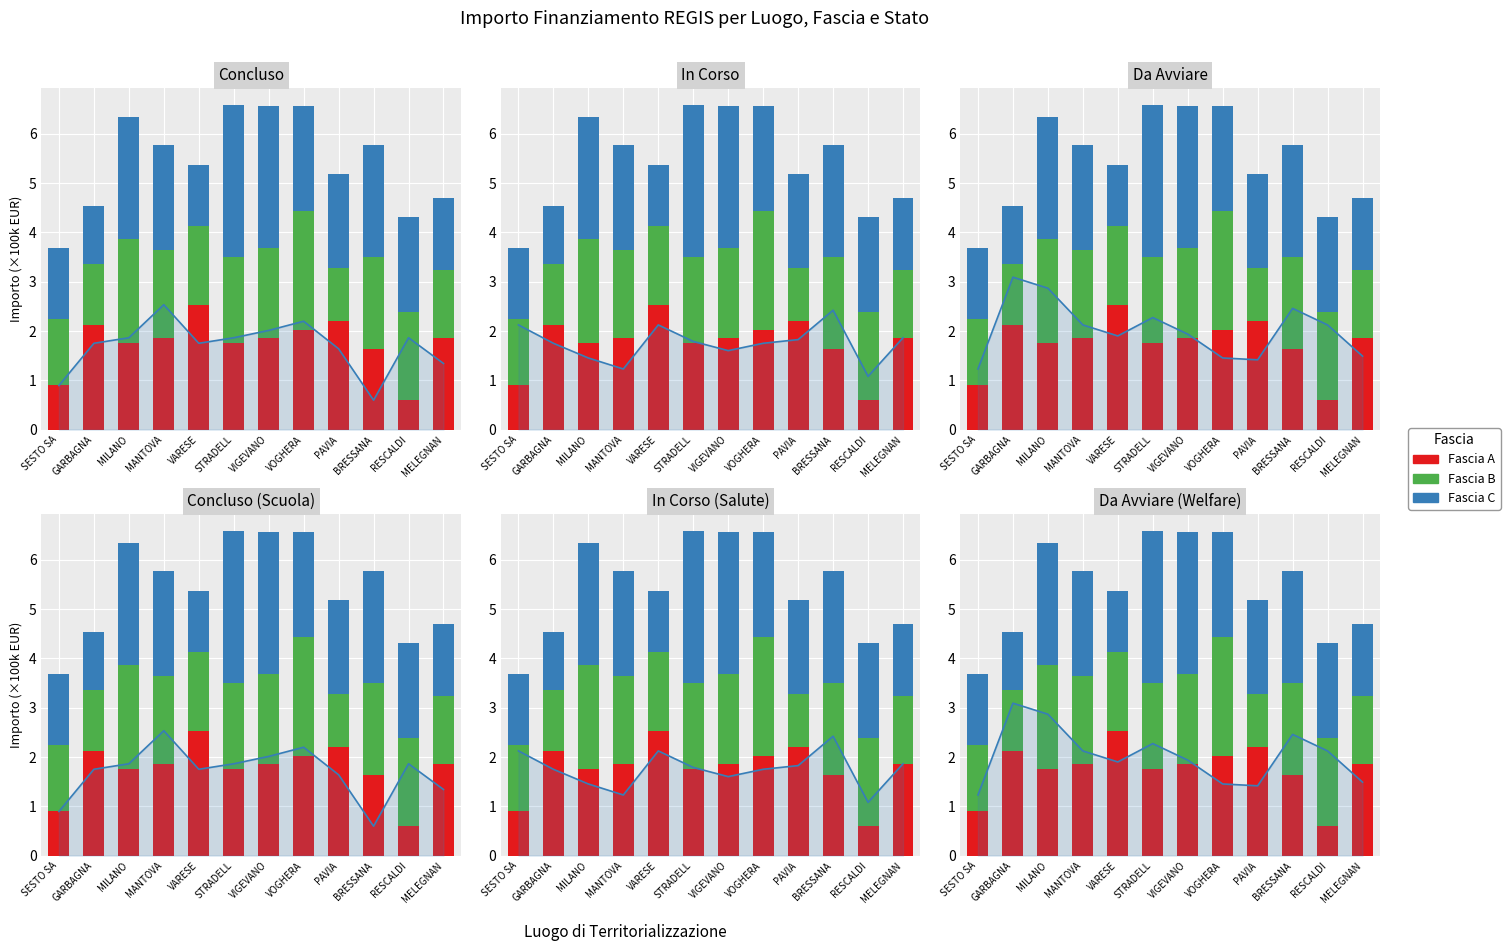

At how many categories does at least one series exceed 1?

12